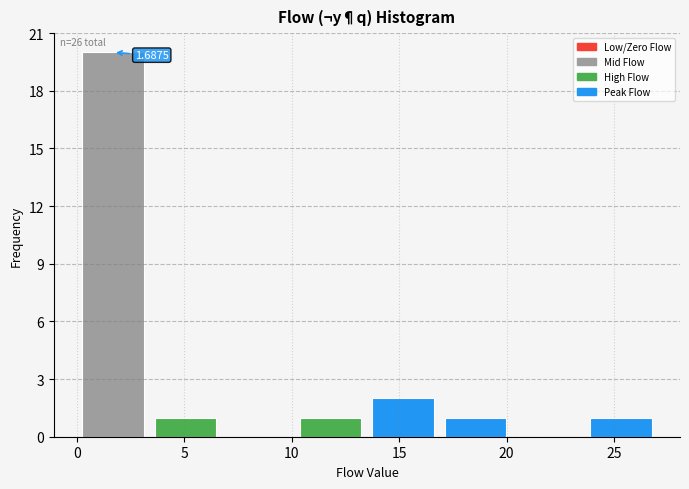

Over which range of the x-axis is the bar tallest?

0.0 to 3.5